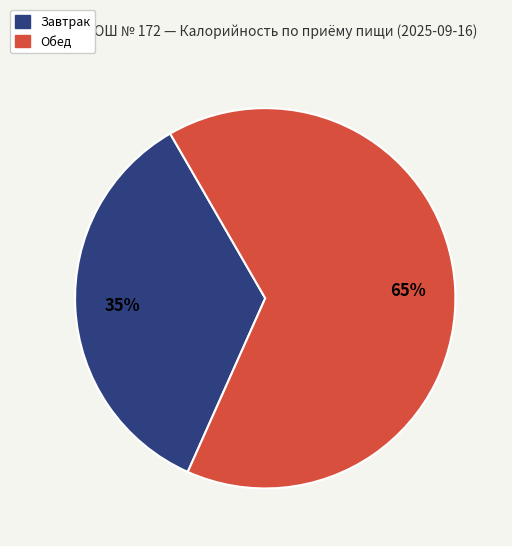

To the nearest percent, what is the average slice percentage?

50%